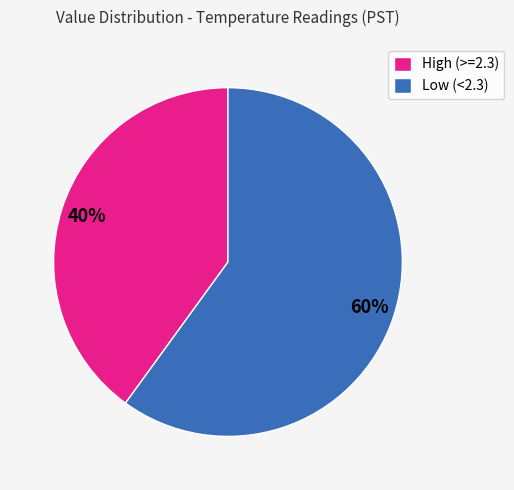

Which category accounts for the majority?

Low (<2.3)